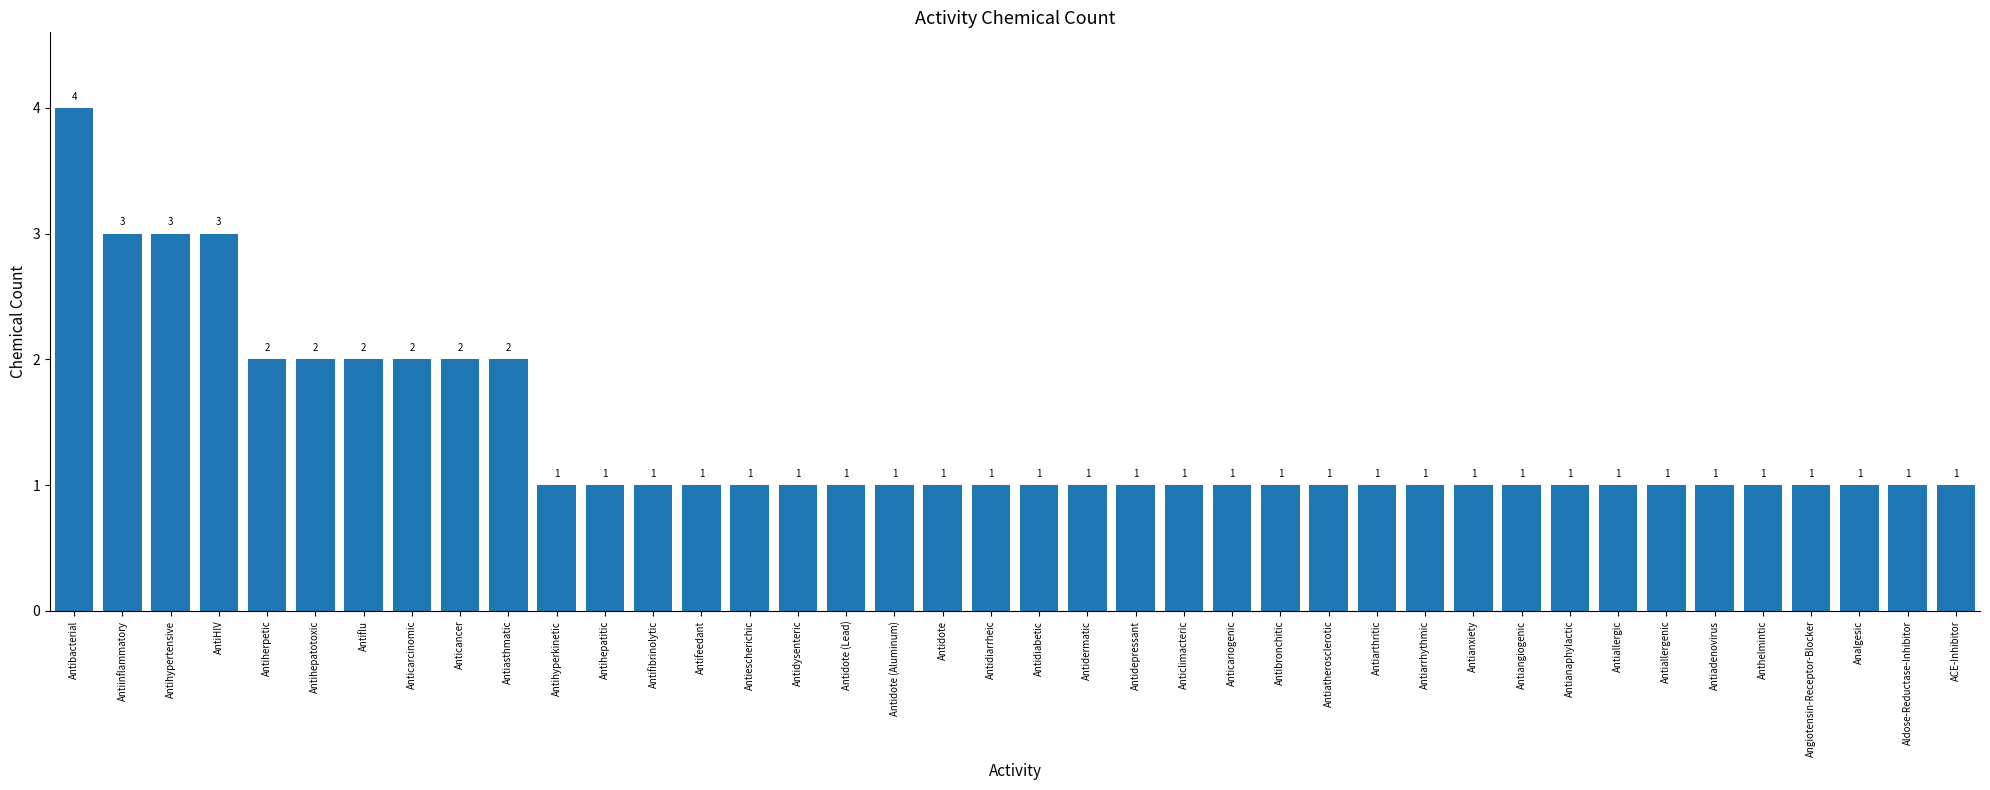

How many bars are there in total?

40